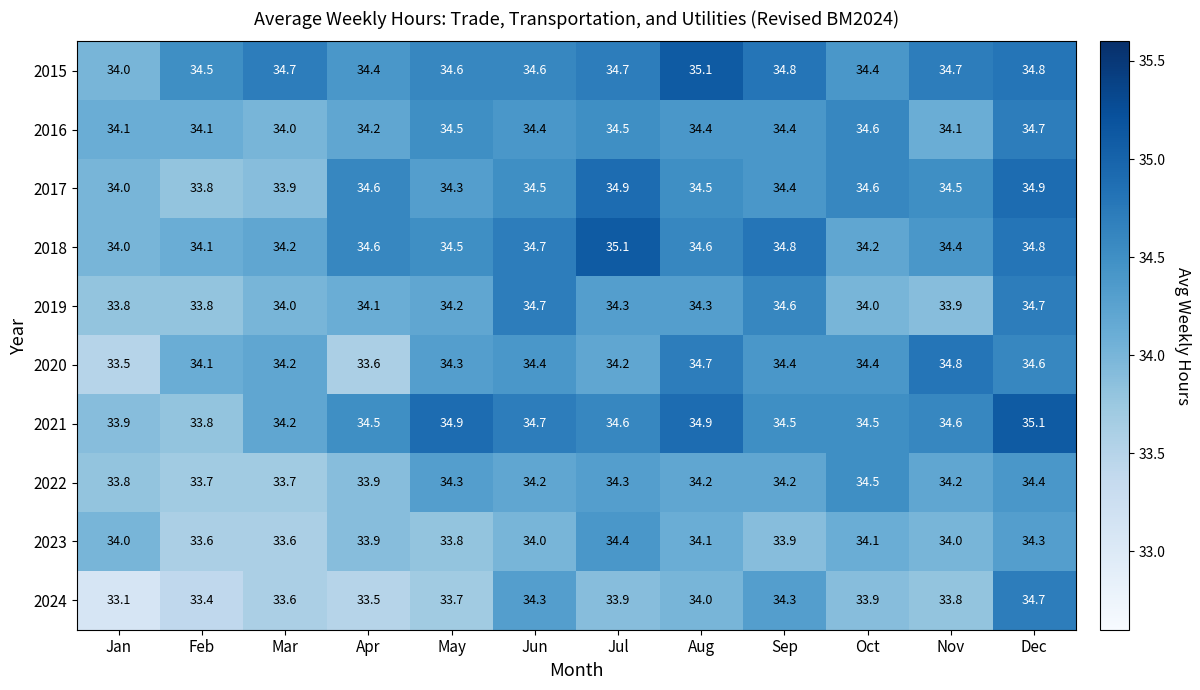

What is the total value across all series at Aug?

344.8